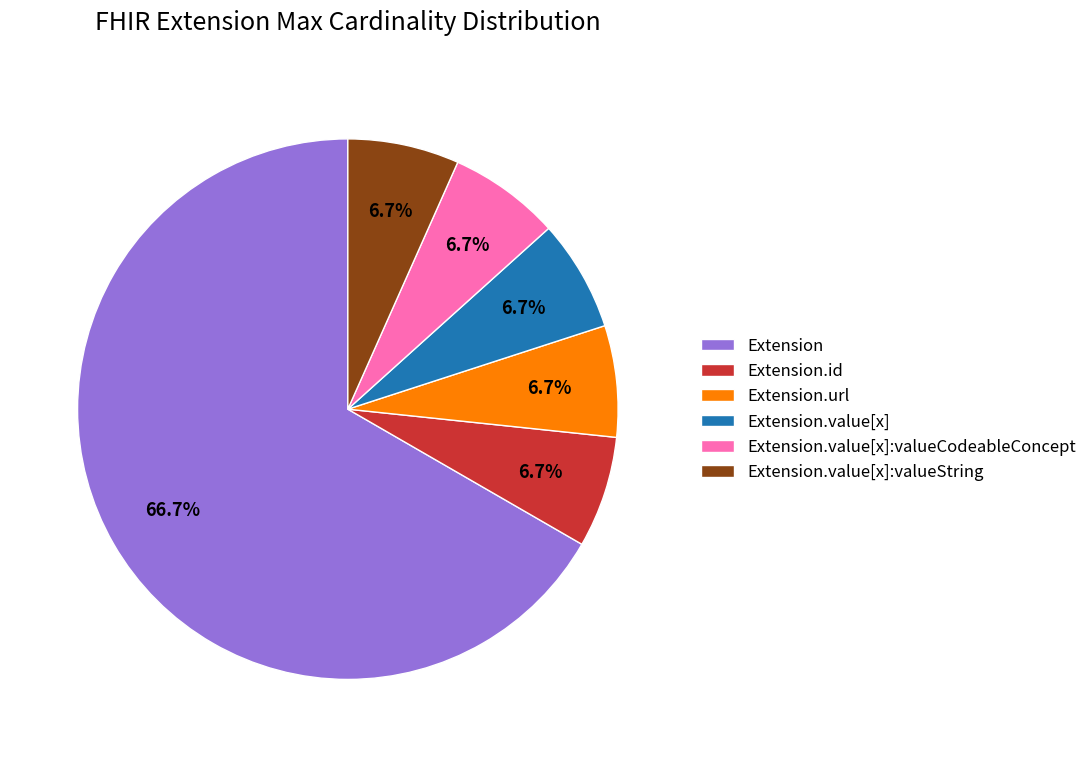

How much of the chart is everything except Extension.id?

93.3%